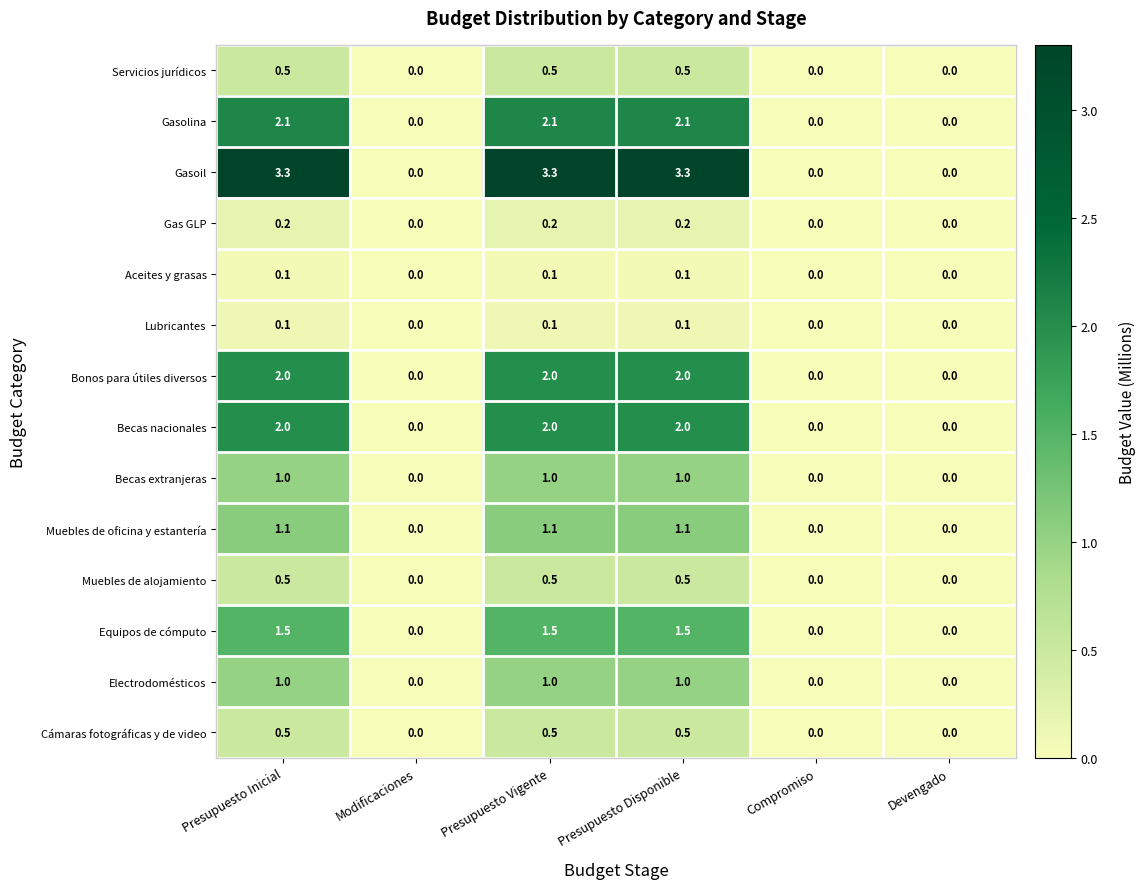

True or false: Gasolina has a value of 1.3 at Presupuesto Vigente.

False